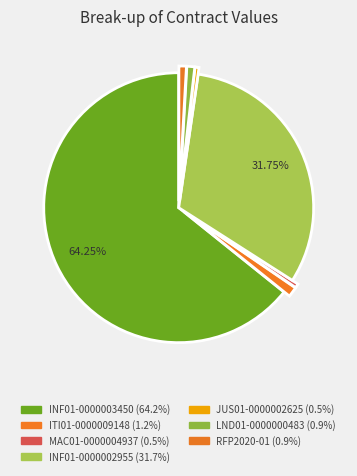

Which slice represents more than half of the pie?

INF01-0000003450